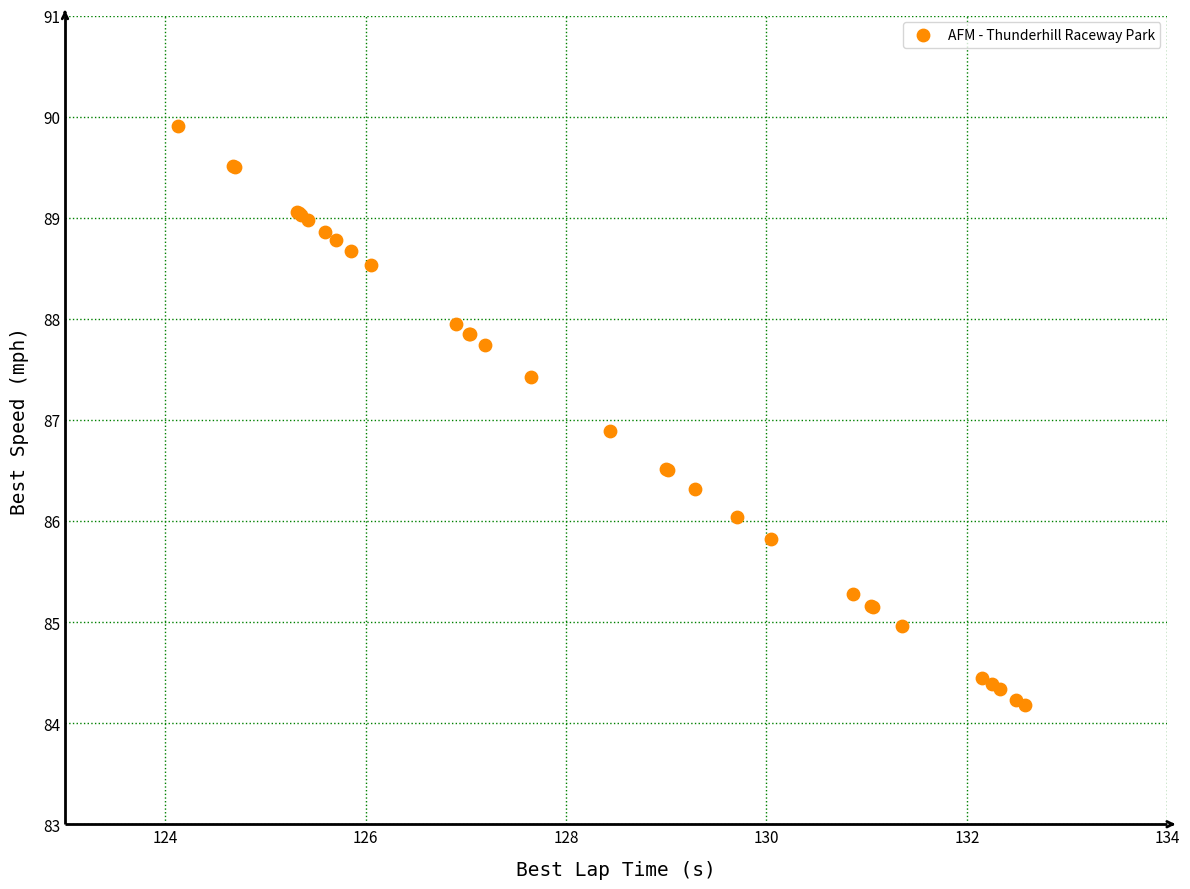

What Y value in the scatter plot is closest to 87?

86.9